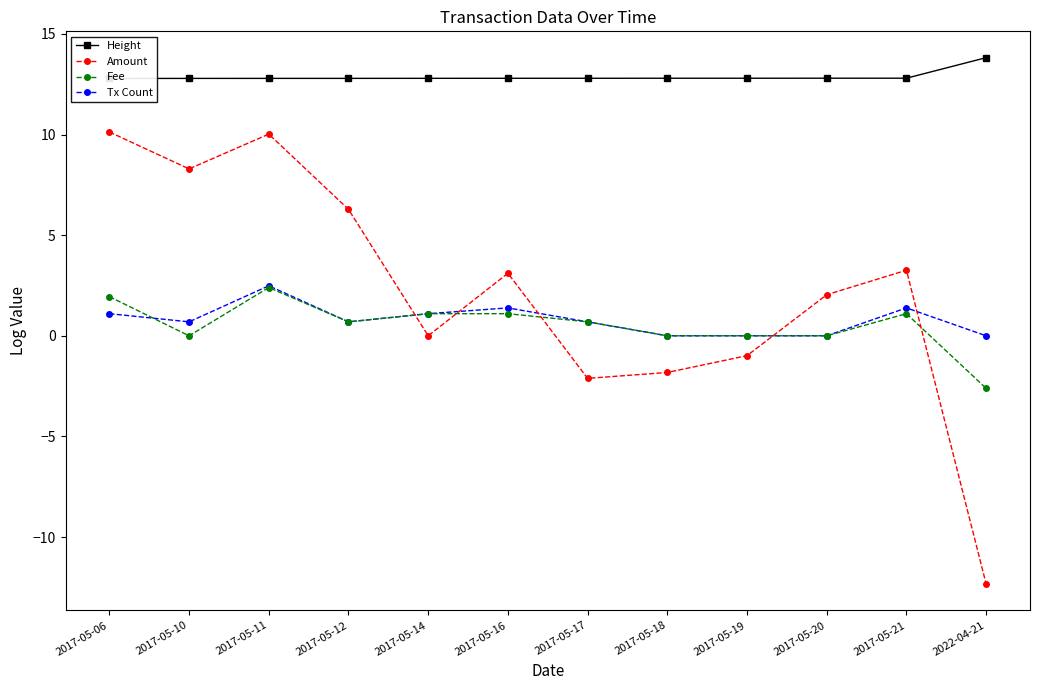

Does the chart display data point markers on the line(s)?

Yes